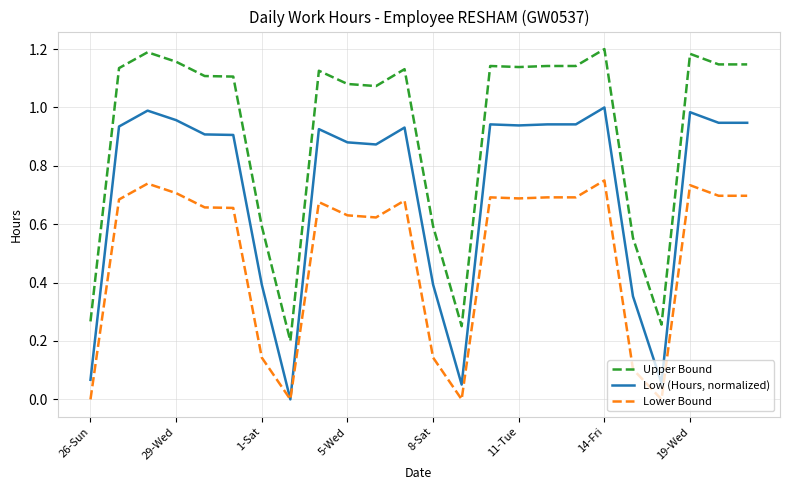

True or false: Upper Bound and Low (Hours, normalized) cross at least once.

False